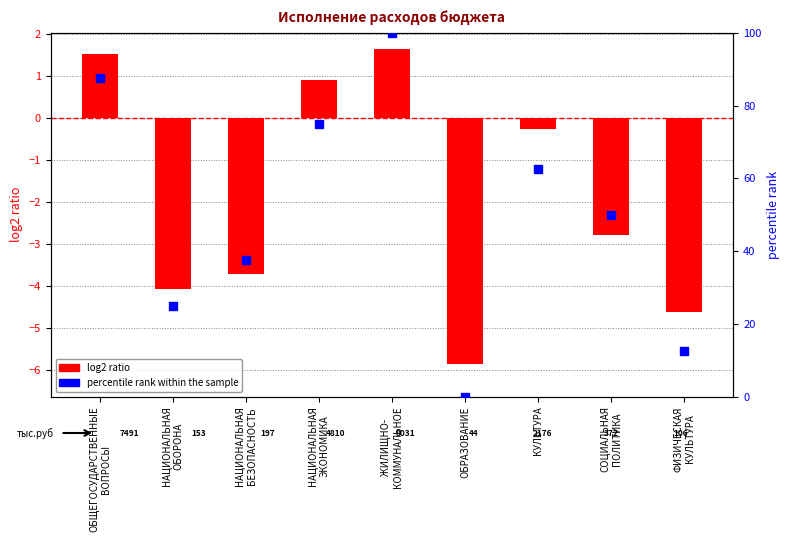

At which category is the sum across all series the highest?

ЖИЛИЩНО-
КОММУНАЛЬНОЕ